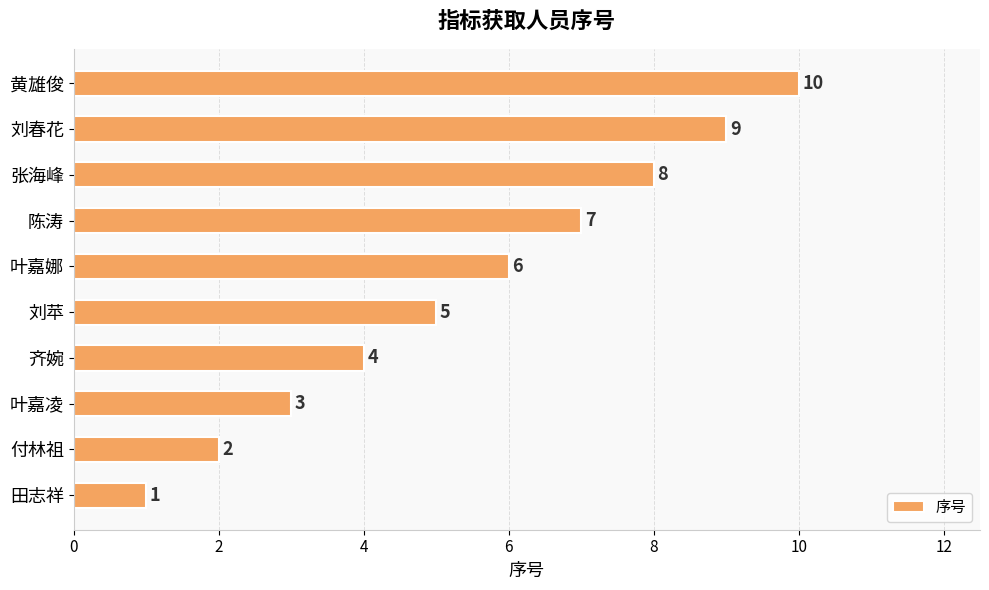

Which category has the lowest value across all series?

田志祥